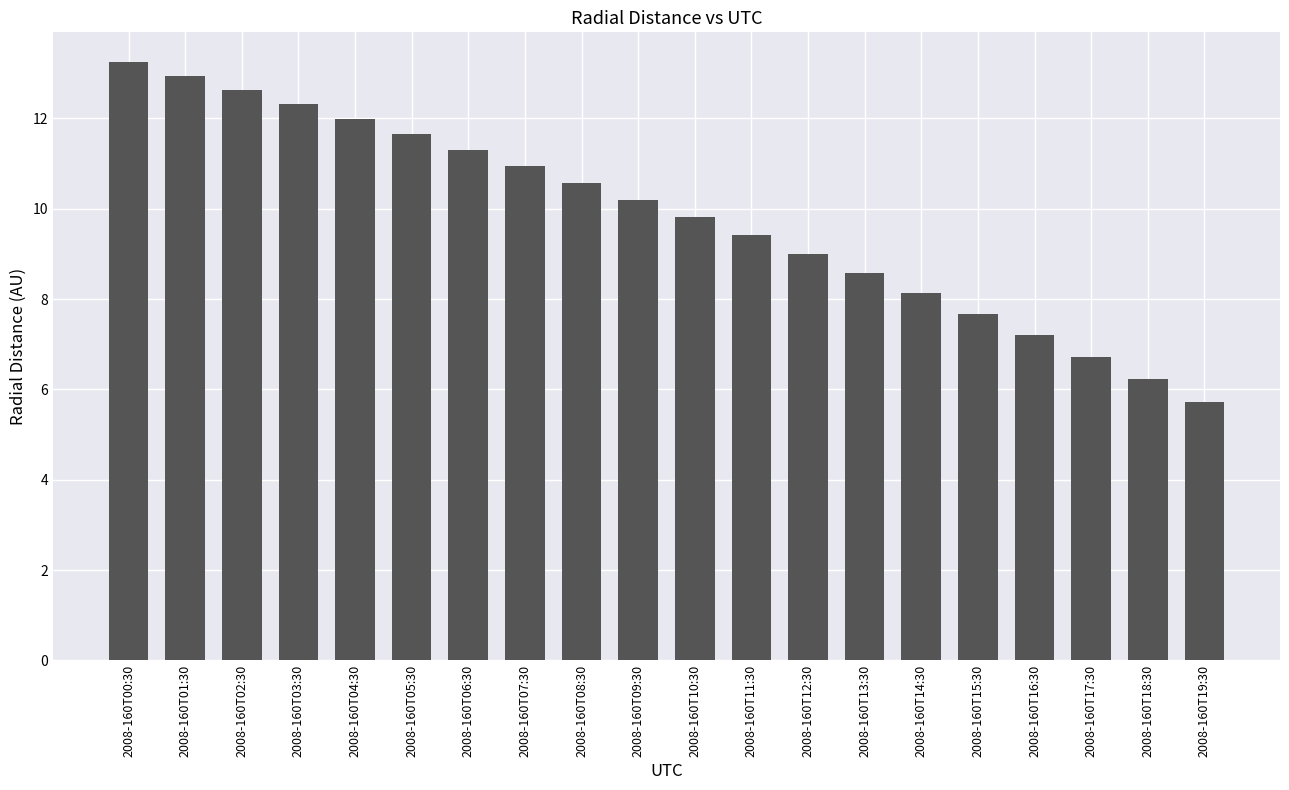

Is it true that the value at 2008-160T17:30 is 6.7?

True